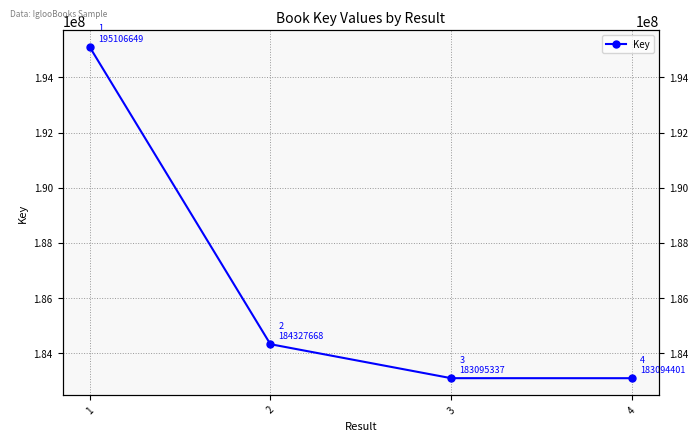

Does the chart display data point markers on the line(s)?

Yes